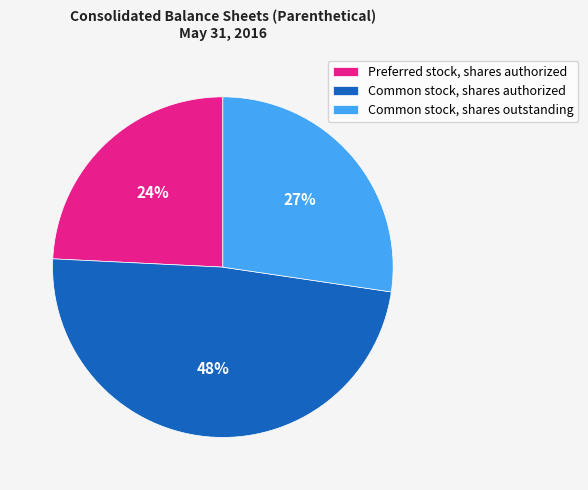

Between Preferred stock, shares authorized and Common stock, shares outstanding, which is larger?

Common stock, shares outstanding